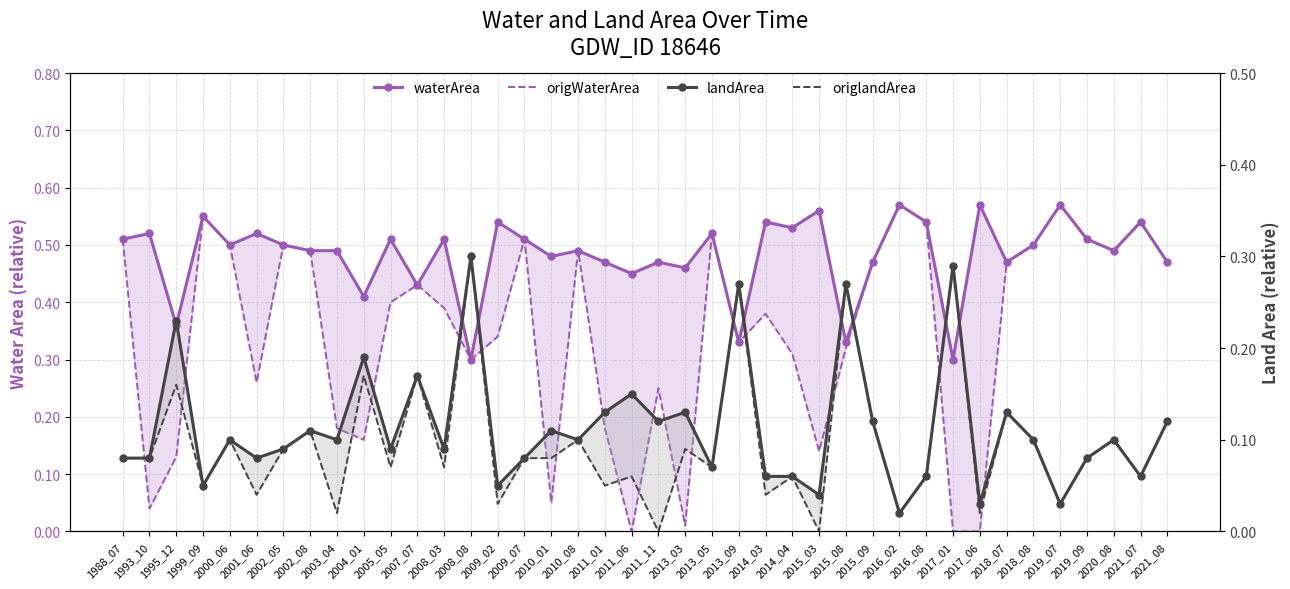

What is the total value across all series at 2001_06?

0.9